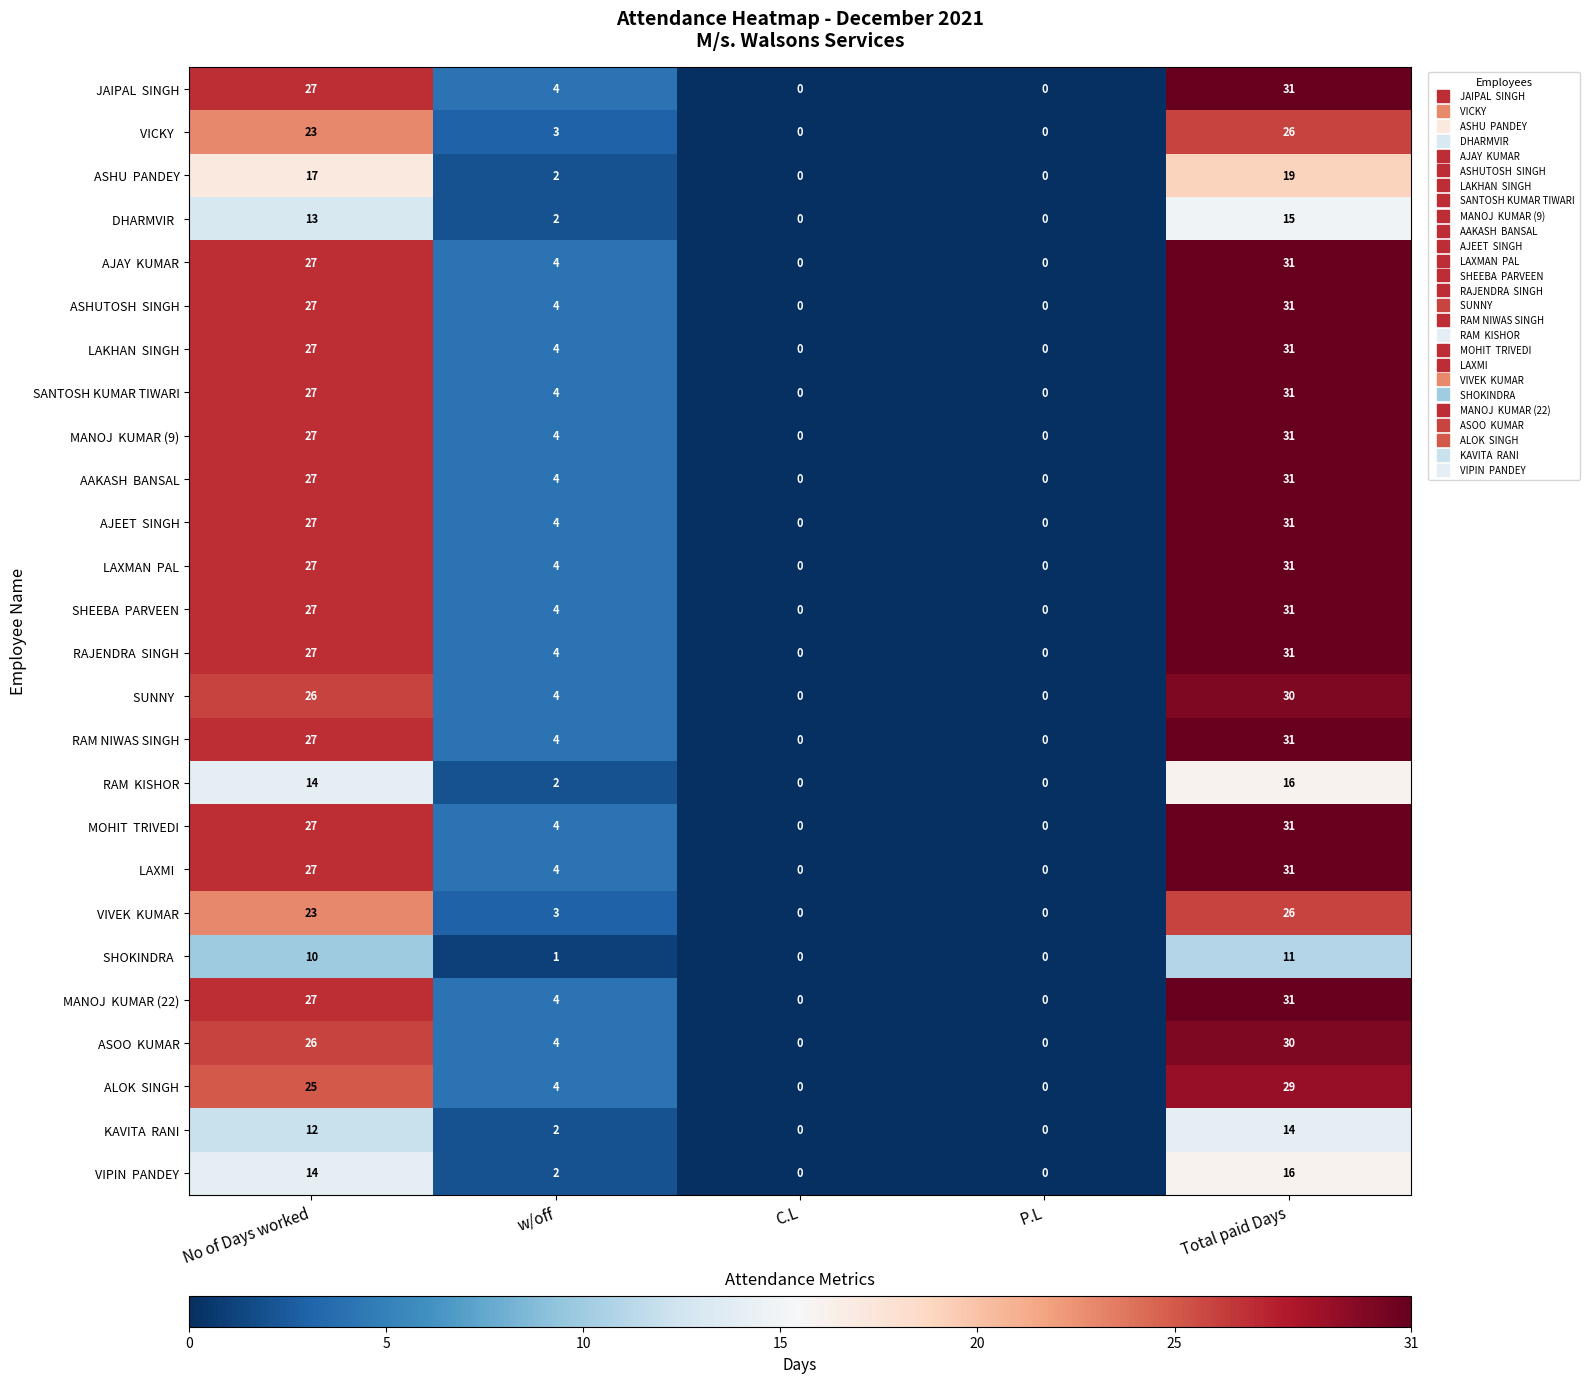

What is the spread (max minus min) of values at w/off?

3